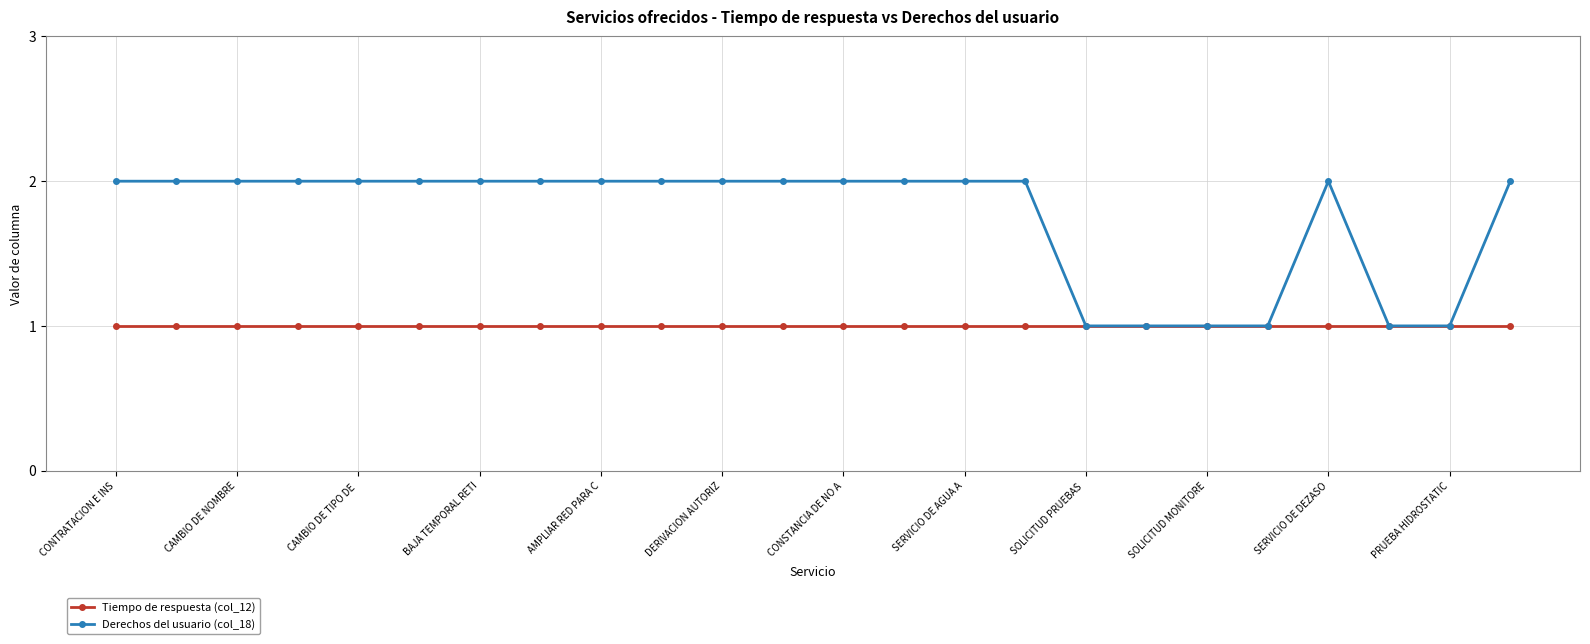

What is the value of the Derechos del usuario (col_18) point at the 21st from the left?

2